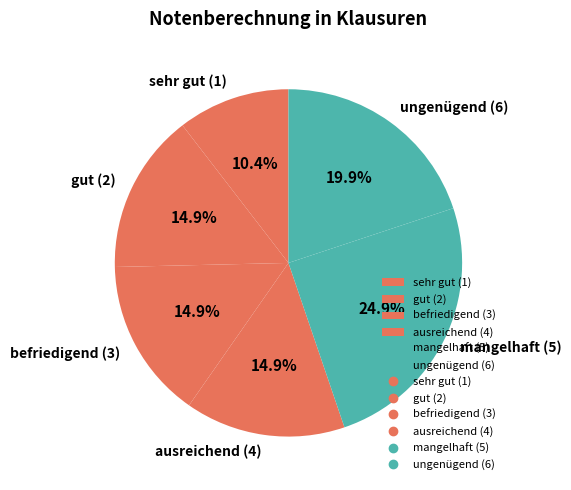

Is there any slice that represents more than half of the pie?

No